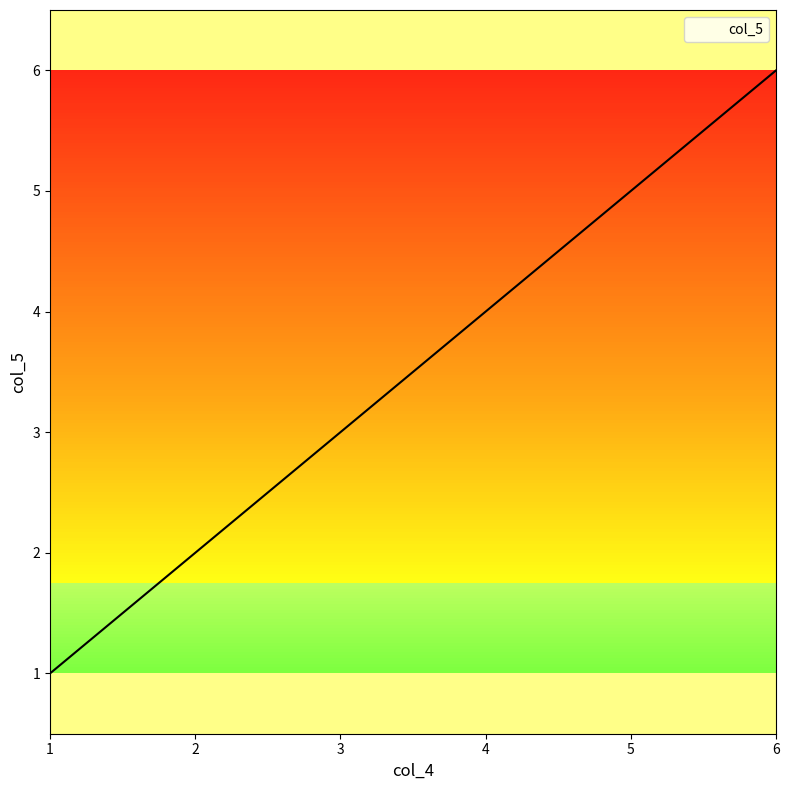

How many categories are shown in the chart?

6